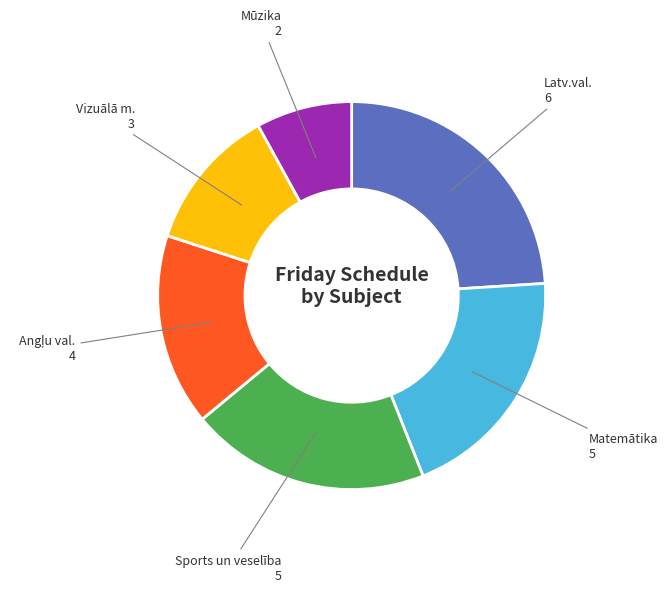

True or false: Latv.val. accounts for 17% of the total.

False